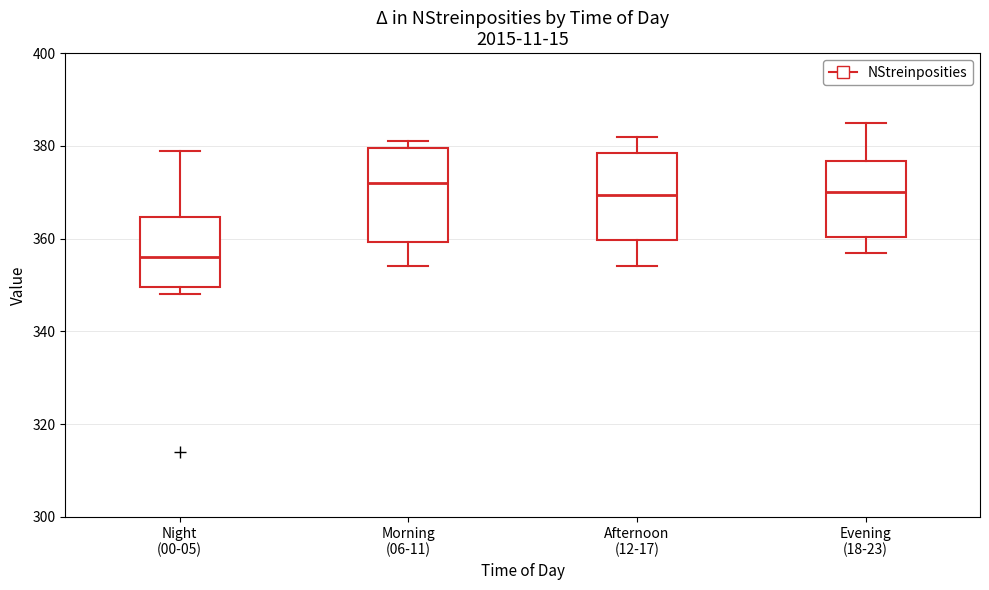

Which box has the lowest median line?

Night (00-05)